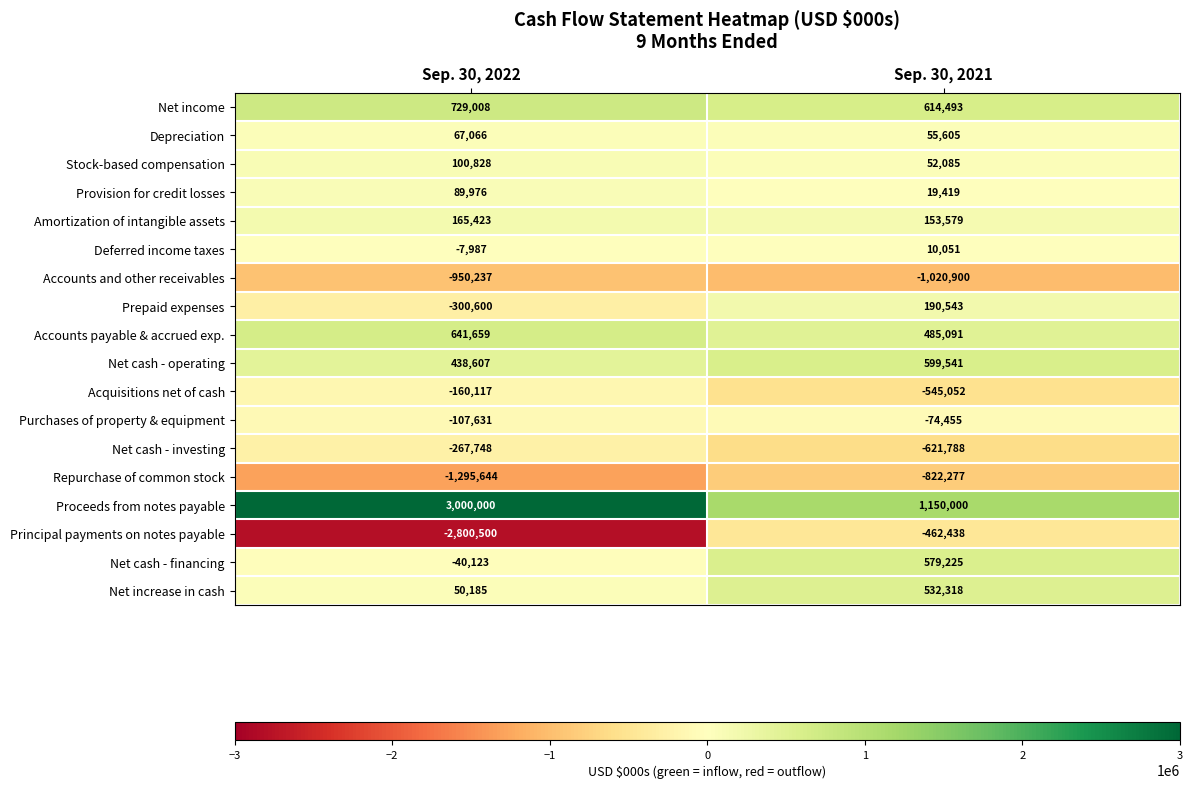

How many data points does each series have?

2